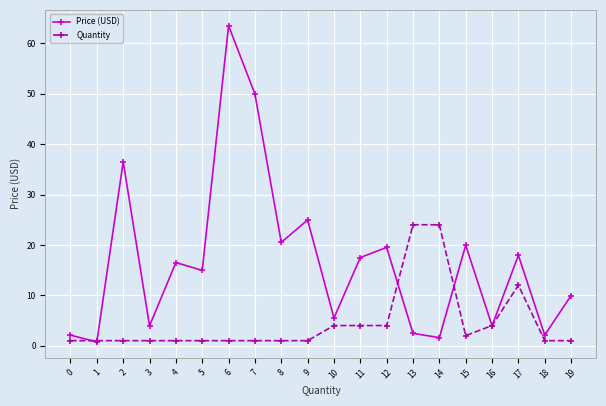

What is the value of the Quantity point at the 4th from the left?

1.0